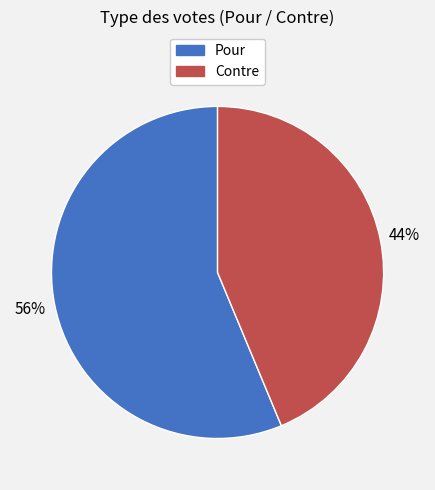

What is the majority slice?

Pour